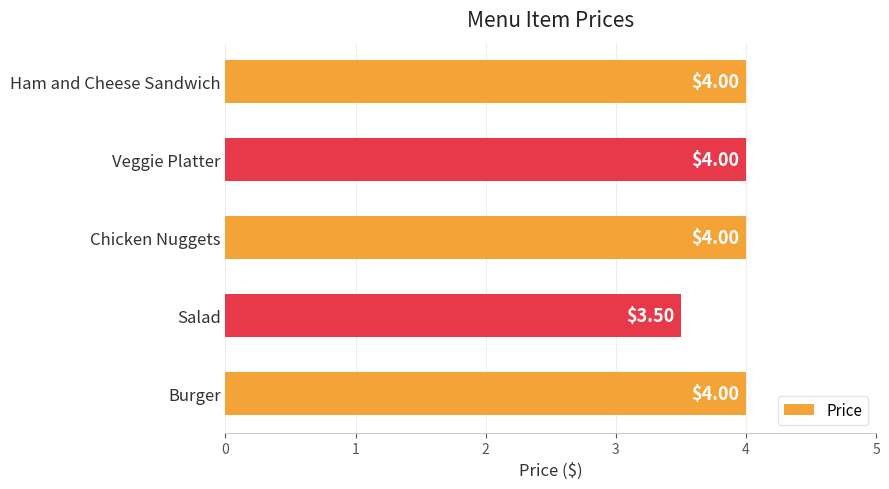

Approximately how many times larger is the value at Ham and Cheese Sandwich compared to Chicken Nuggets?

1.0